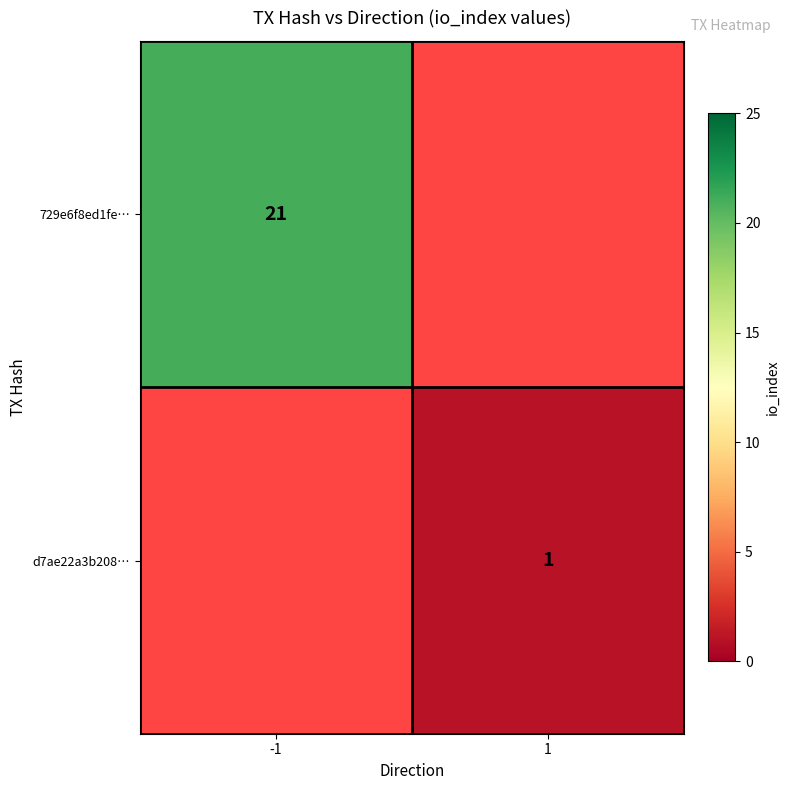

Is the value of 729e6f8ed1fe… at -1 greater than the value of d7ae22a3b208… at 1?

Yes